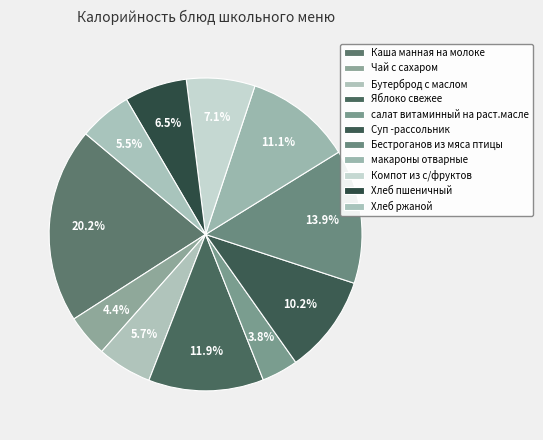

How many segments does this pie chart have?

11